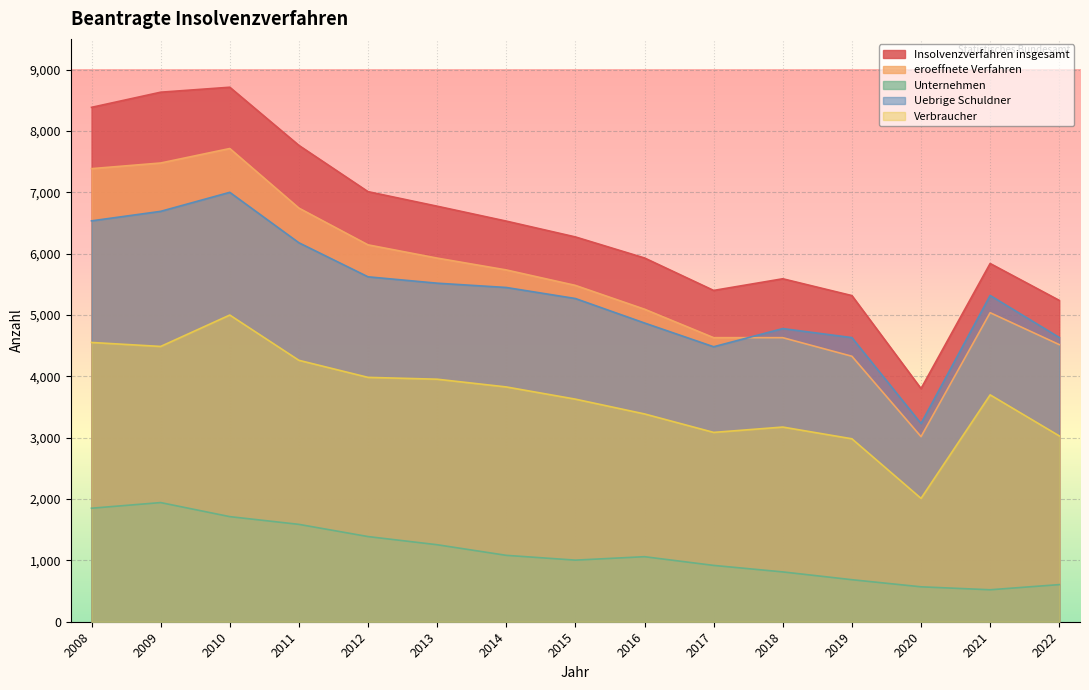

Reading left to right, what are all the values shown in this chart?

Insolvenzverfahren insgesamt: 2008=8384	2009=8631	2010=8712	2011=7764	2012=7010	2013=6773	2014=6530	2015=6272	2016=5929	2017=5400	2018=5590	2019=5316	2020=3800	2021=5839	2022=5238
eroeffnete Verfahren: 2008=7385	2009=7477	2010=7713	2011=6742	2012=6143	2013=5927	2014=5734	2015=5482	2016=5094	2017=4630	2018=4630	2019=4327	2020=3017	2021=5037	2022=4517
Unternehmen: 2008=1850	2009=1942	2010=1713	2011=1587	2012=1388	2013=1255	2014=1082	2015=1004	2016=1060	2017=918	2018=812	2019=685	2020=569	2021=521	2022=605
Uebrige Schuldner: 2008=6534	2009=6689	2010=6999	2011=6177	2012=5622	2013=5518	2014=5448	2015=5268	2016=4869	2017=4482	2018=4778	2019=4631	2020=3231	2021=5318	2022=4633
Verbraucher: 2008=4552	2009=4487	2010=4999	2011=4261	2012=3983	2013=3953	2014=3827	2015=3628	2016=3387	2017=3086	2018=3173	2019=2982	2020=2011	2021=3698	2022=3029